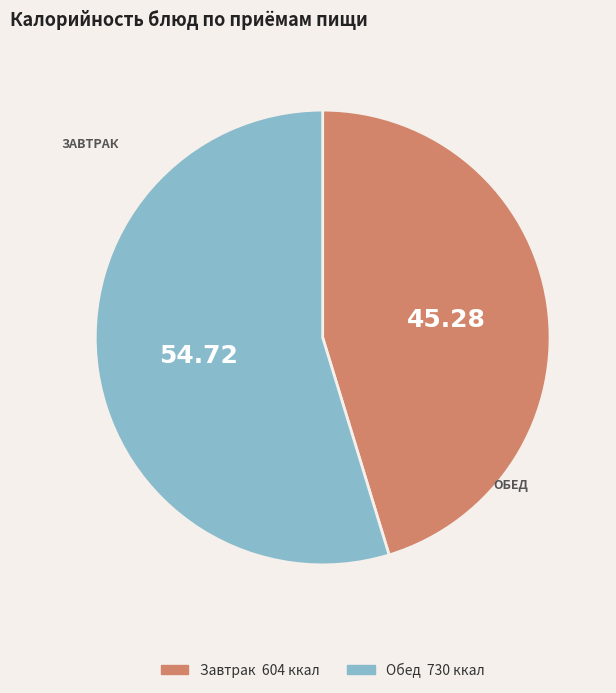

Does any single category account for the majority?

Yes